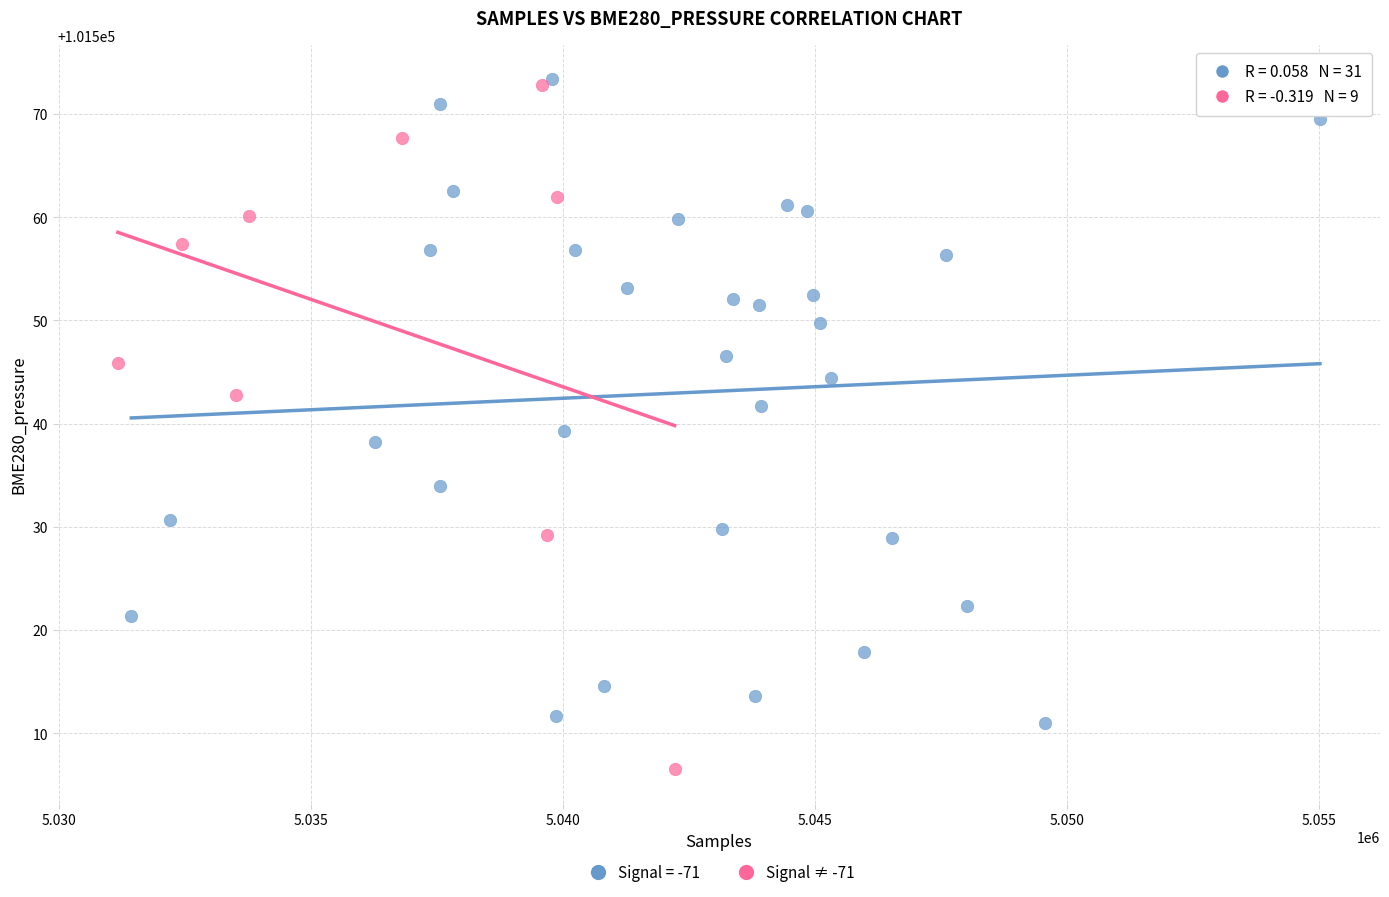

Which series contains the lowest Y value?

Signal ≠ -71